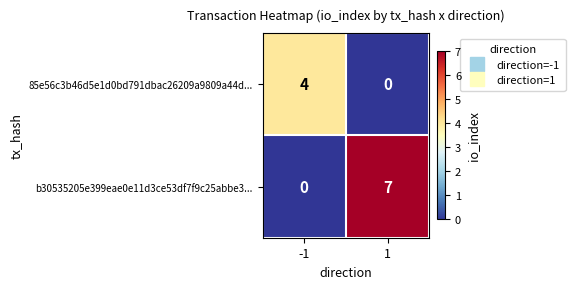

True or false: b30535205e399eae0e11d3ce53df7f9c25abbe3... has a value of 9 at 1.

False